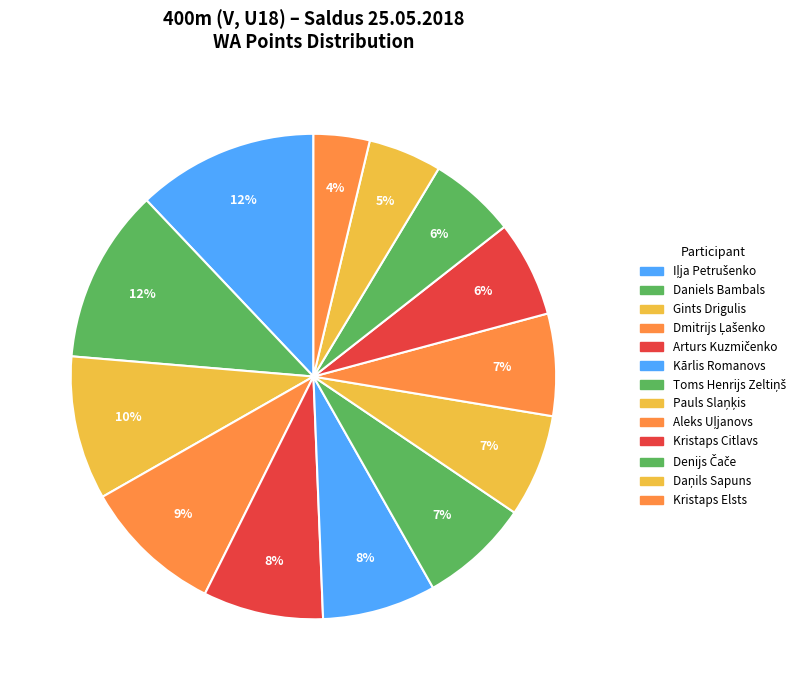

What is the largest slice in the pie chart?

Iļja Petrušenko